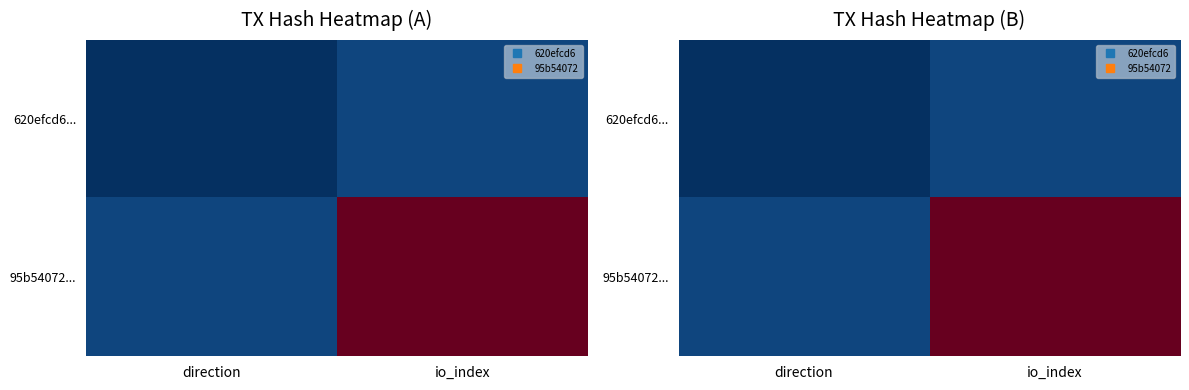

Between io_index and direction, which is larger?

io_index